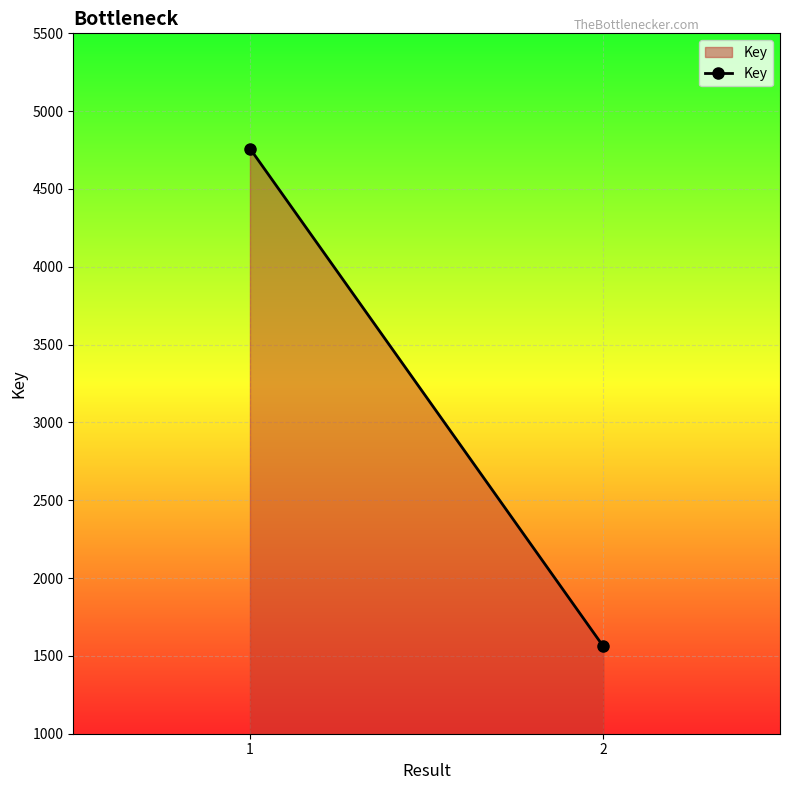

What is the ratio of the value at 2 to the value at 1?

0.3